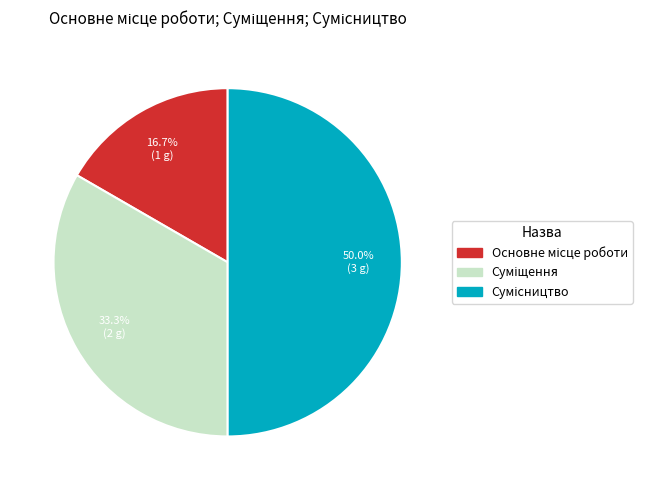

How many slices are in this pie chart?

3